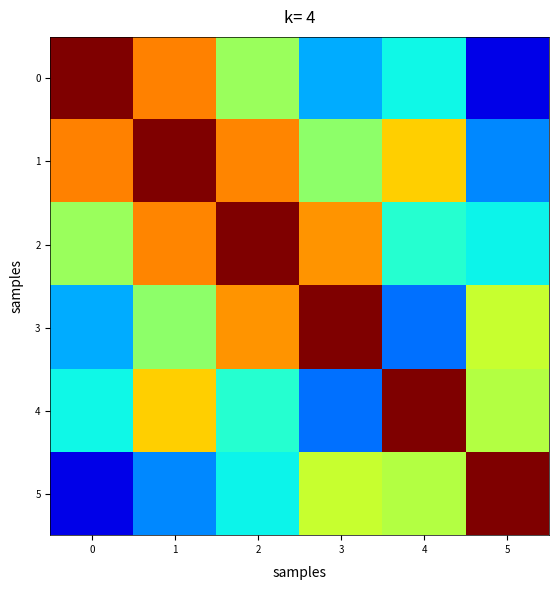

What is the spread (max minus min) of values at 2?

0.6